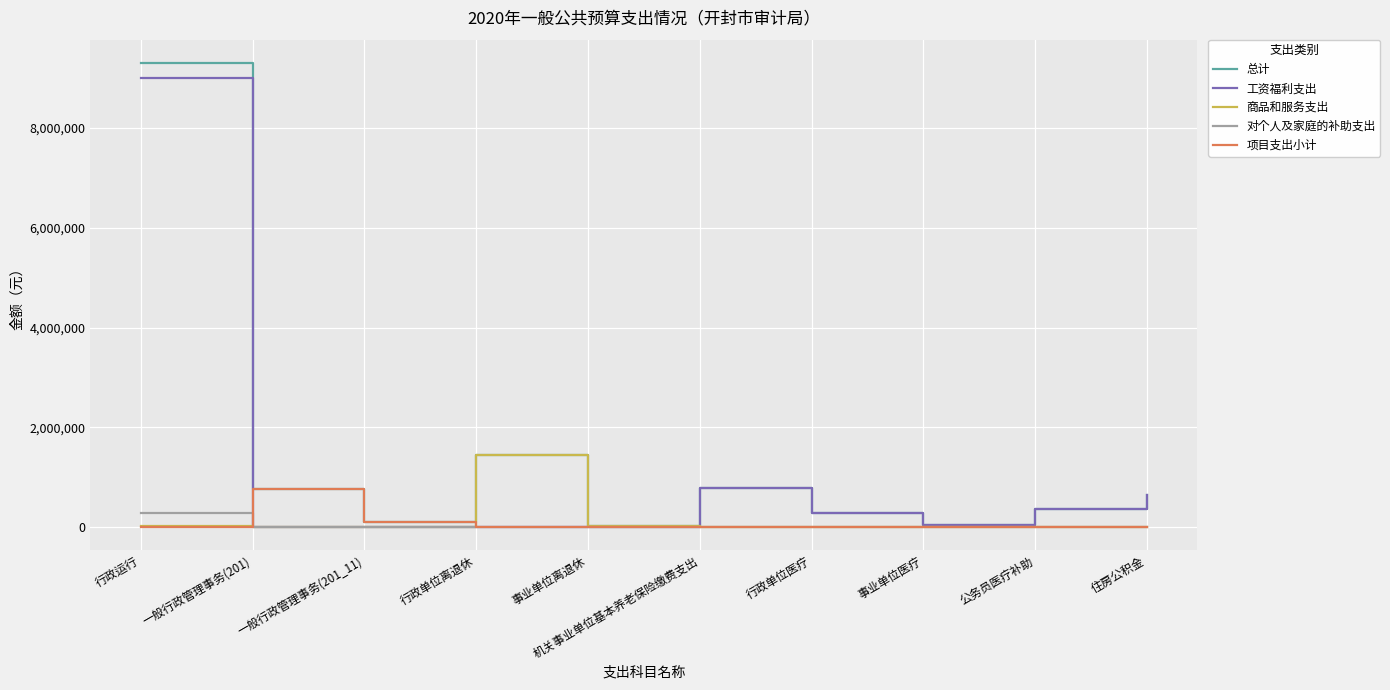

List the series in order of their peak value, lowest first.

对个人及家庭的补助支出, 项目支出小计, 商品和服务支出, 工资福利支出, 总计